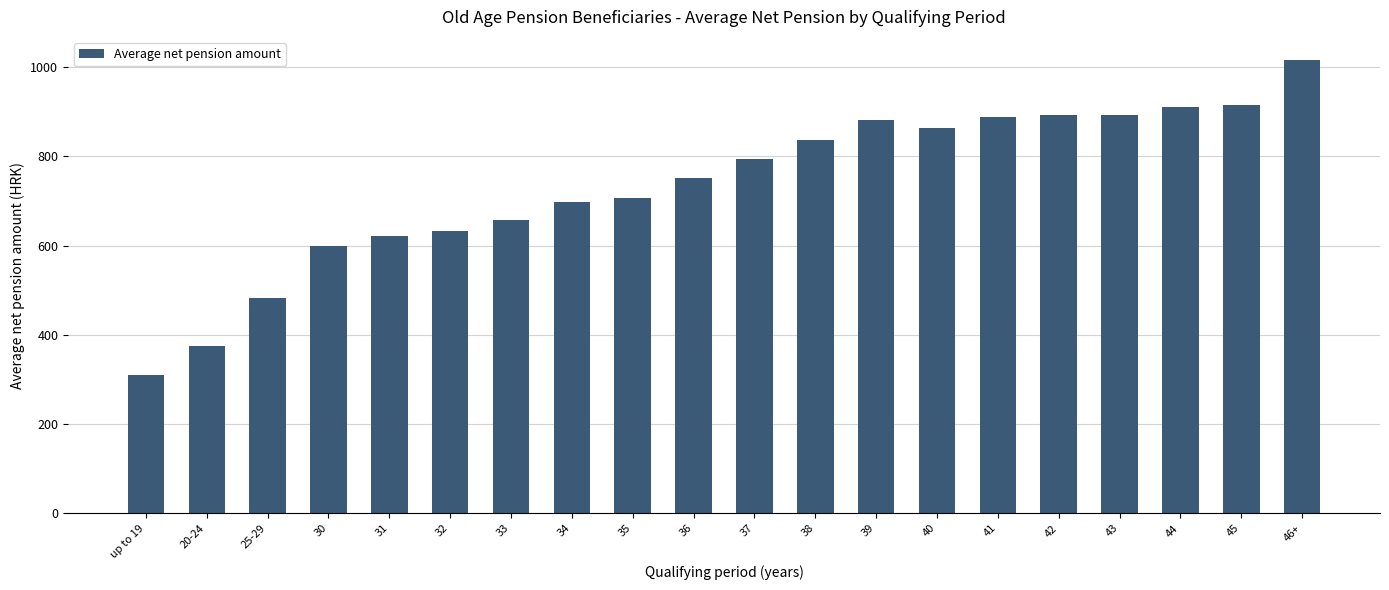

The chart shows a value of 1666.7 at 46+. True or false?

False